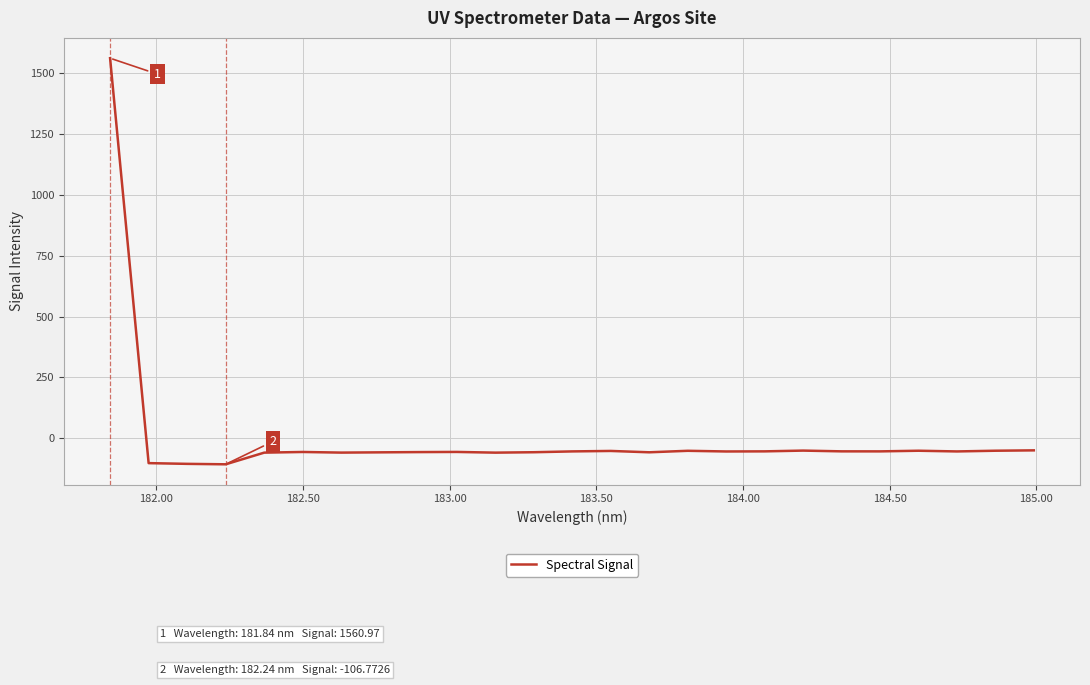

What is the maximum value shown in the chart?

1561.0